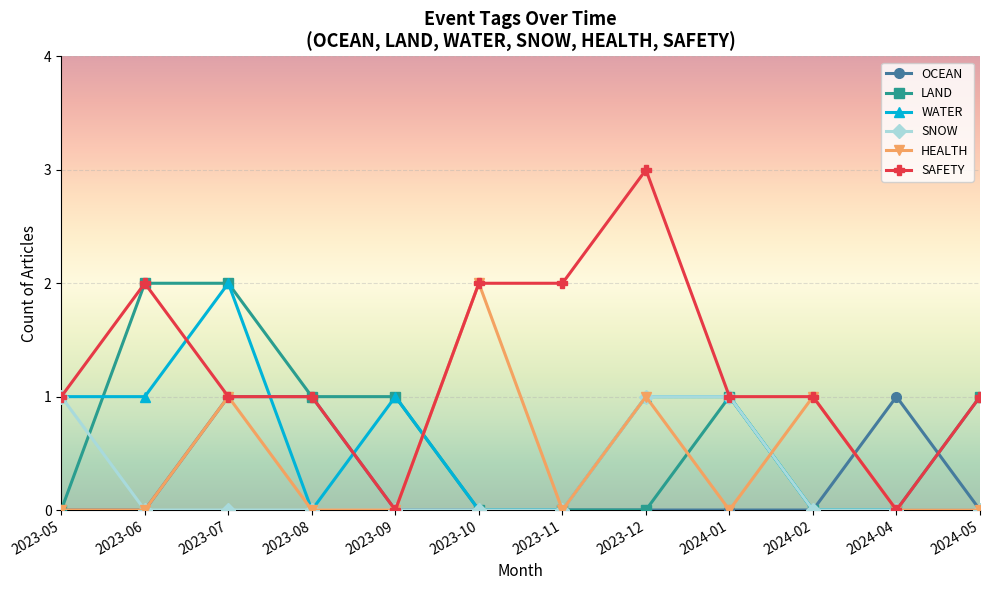

At which category does HEALTH reach its first local peak?

2023-07